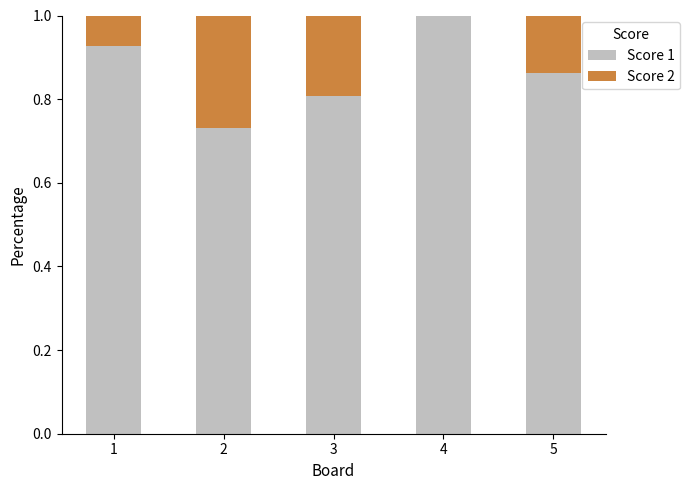

What is the total value across all series at 5?

1.0